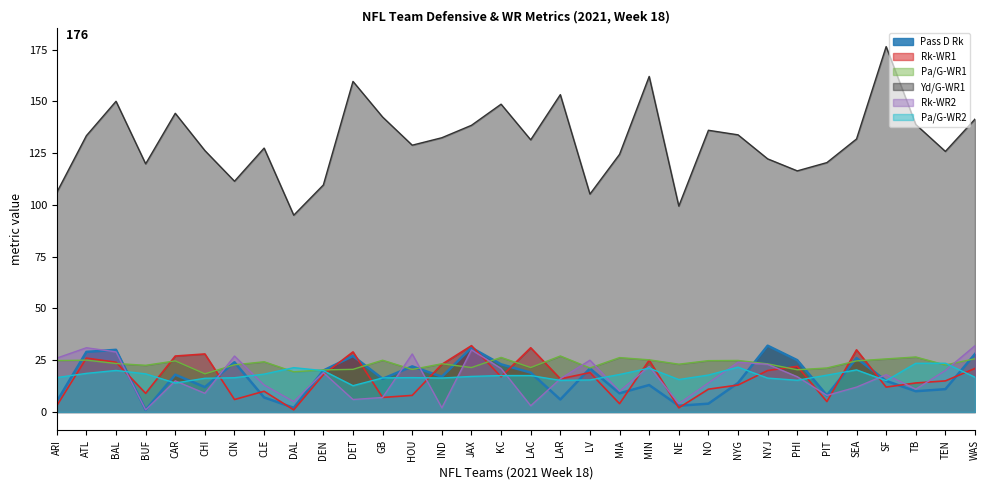

What is the difference between the highest and lowest values at NO?

132.0